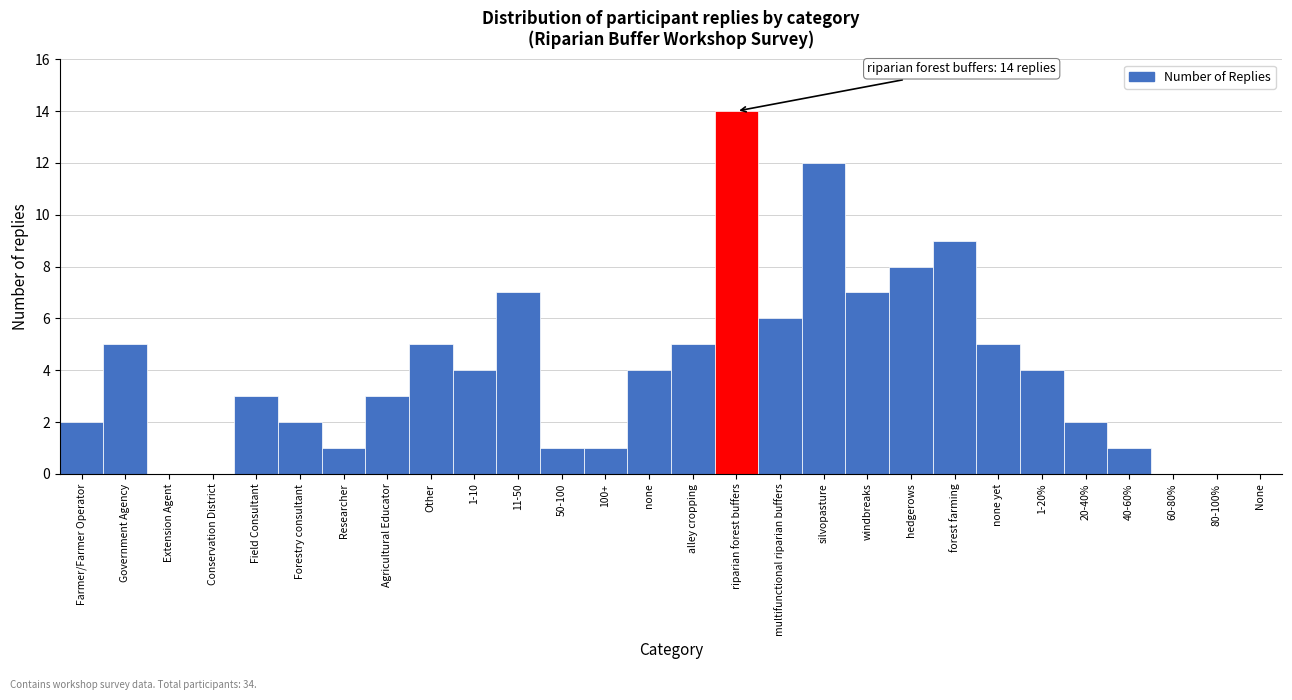

Reading left to right, what are all the values shown in this chart?

Farmer/Farmer Operator=2	Government Agency=5	Extension Agent=0	Conservation District=0	Field Consultant=3	Forestry consultant=2	Researcher=1	Agricultural Educator=3	Other=5	1-10=4	11-50=7	50-100=1	100+=1	none=4	alley cropping=5	riparian forest buffers=14	multifunctional riparian buffers=6	silvopasture=12	windbreaks=7	hedgerows=8	forest farming=9	none yet=5	1-20%=4	20-40%=2	40-60%=1	60-80%=0	80-100%=0	None=0